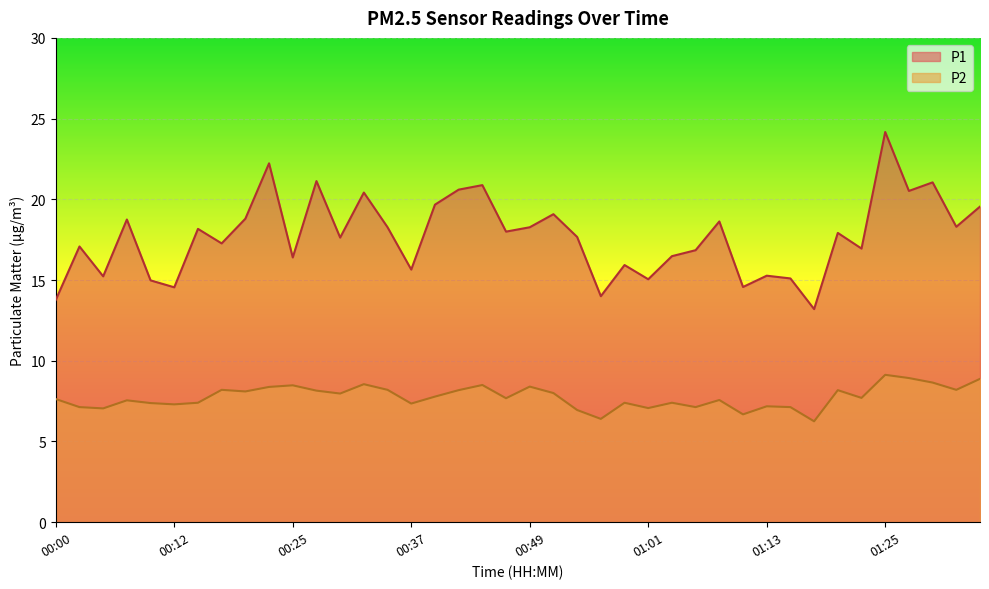

Which label corresponds to the smallest value in the chart?

01:18